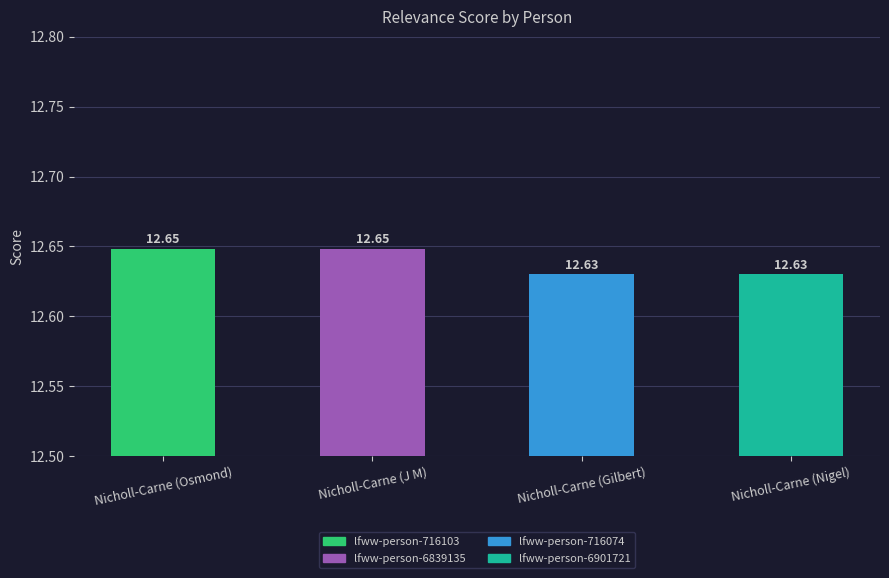

Between Nicholl-Carne (J M) and Nicholl-Carne (Gilbert), which is larger?

Nicholl-Carne (J M)